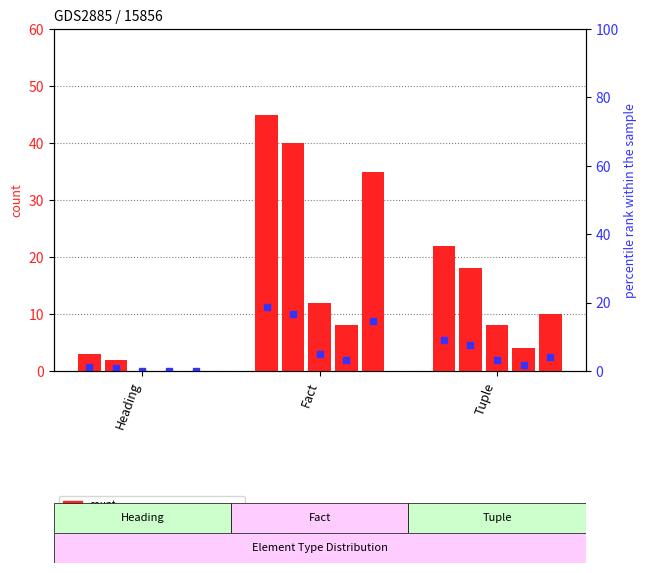

What is the difference between the Min Occurs values at Tuple and Heading?

4